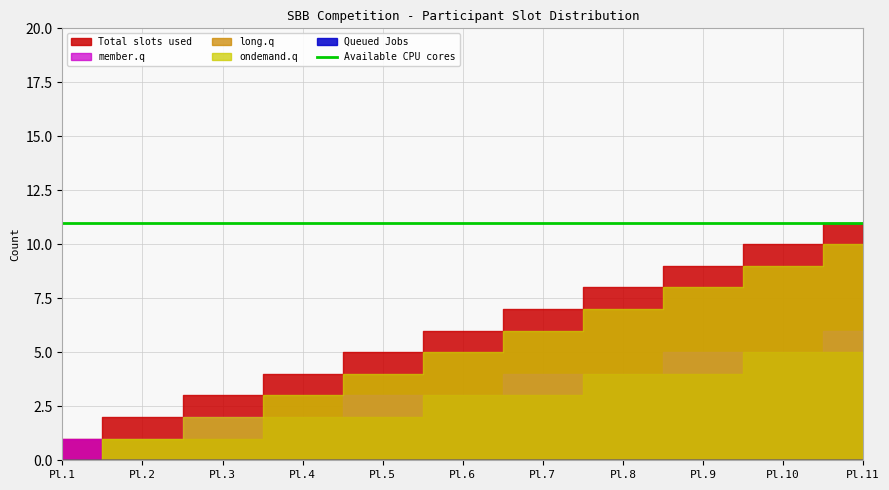

Which series has the largest total across all categories?

Available CPU cores